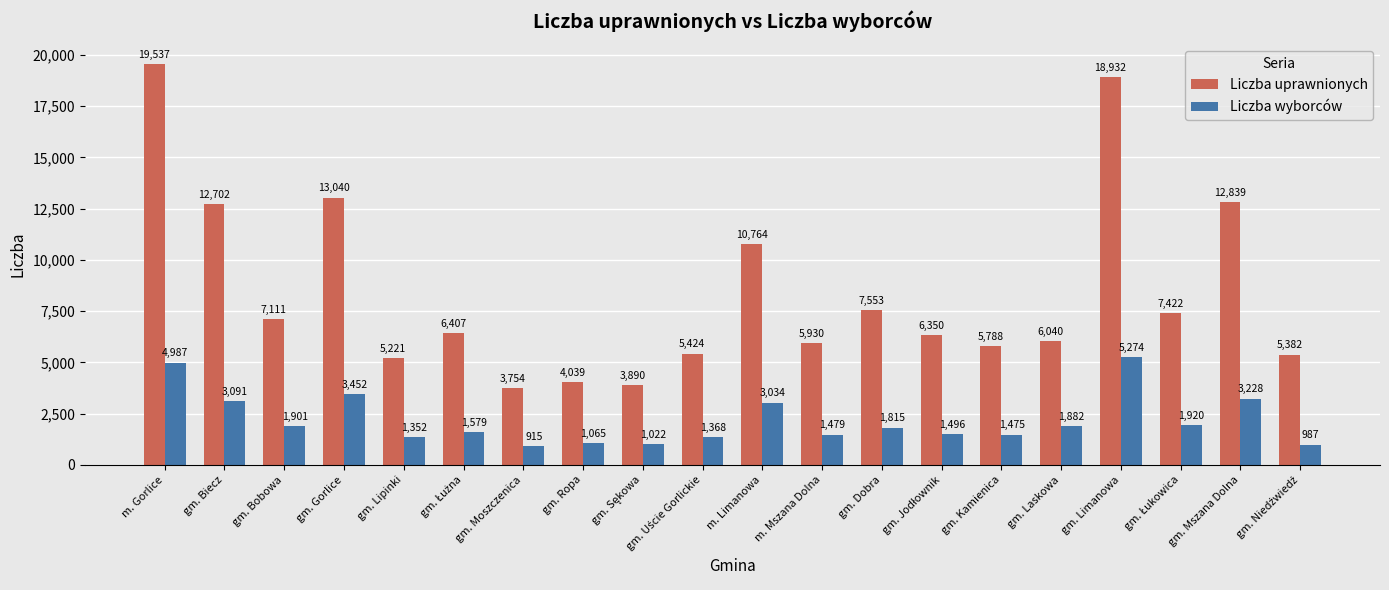

The value of Liczba uprawnionych at gm. Bobowa is 2815. True or false?

False